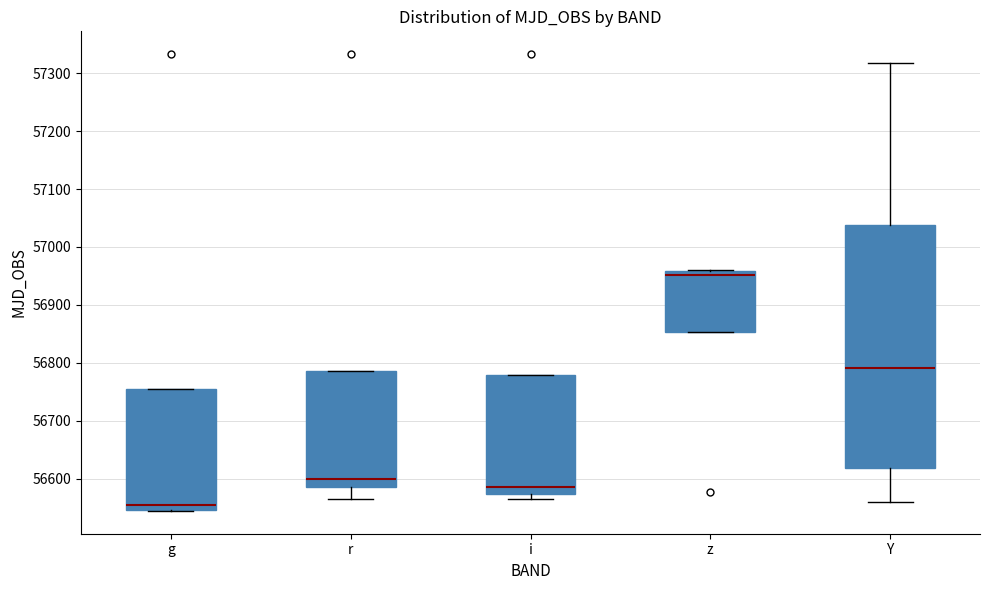

Which box's median line is the lowest?

g